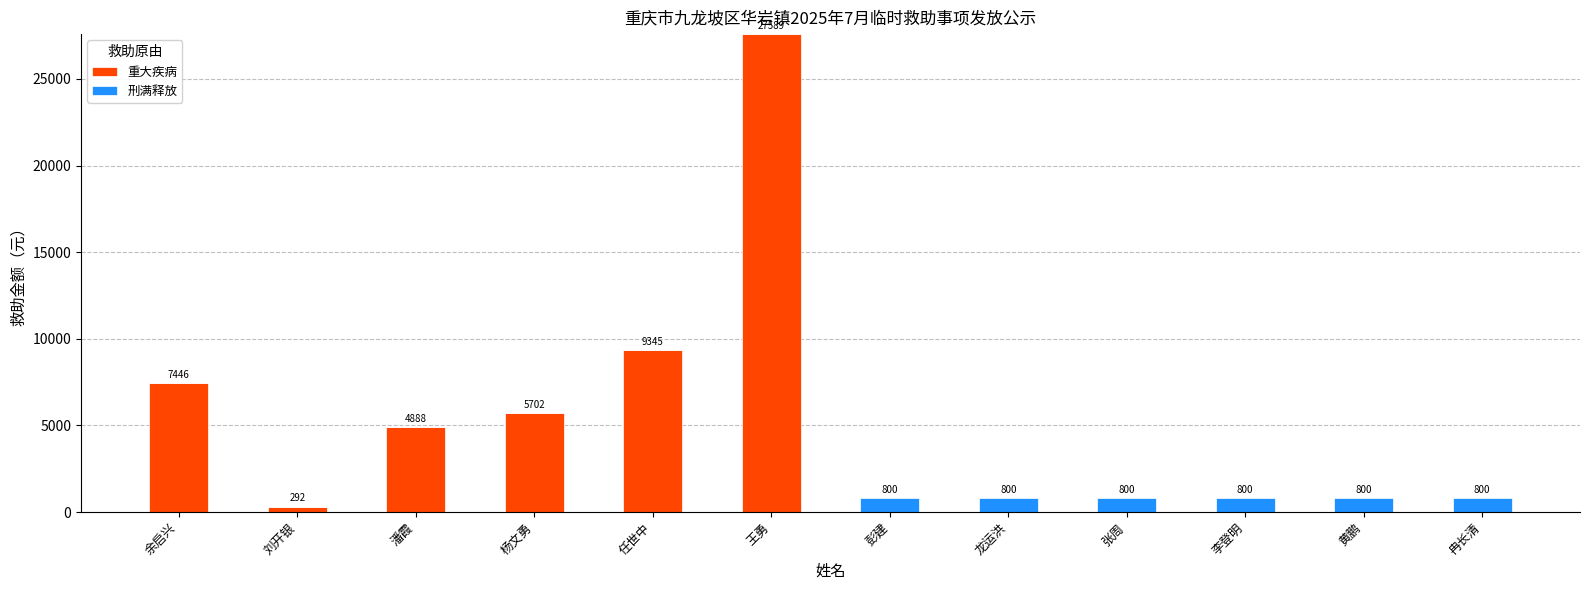

Count the number of data series in this chart.

2